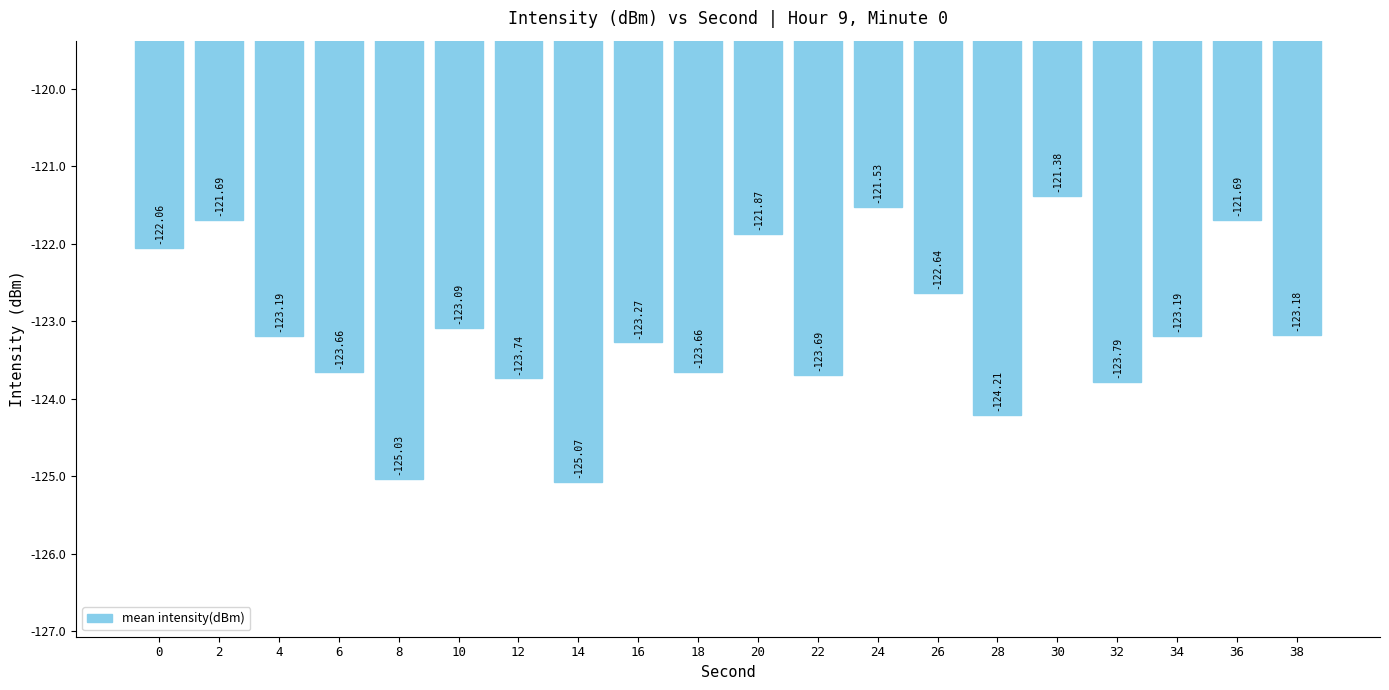

What is the sum of all values?

-2461.6